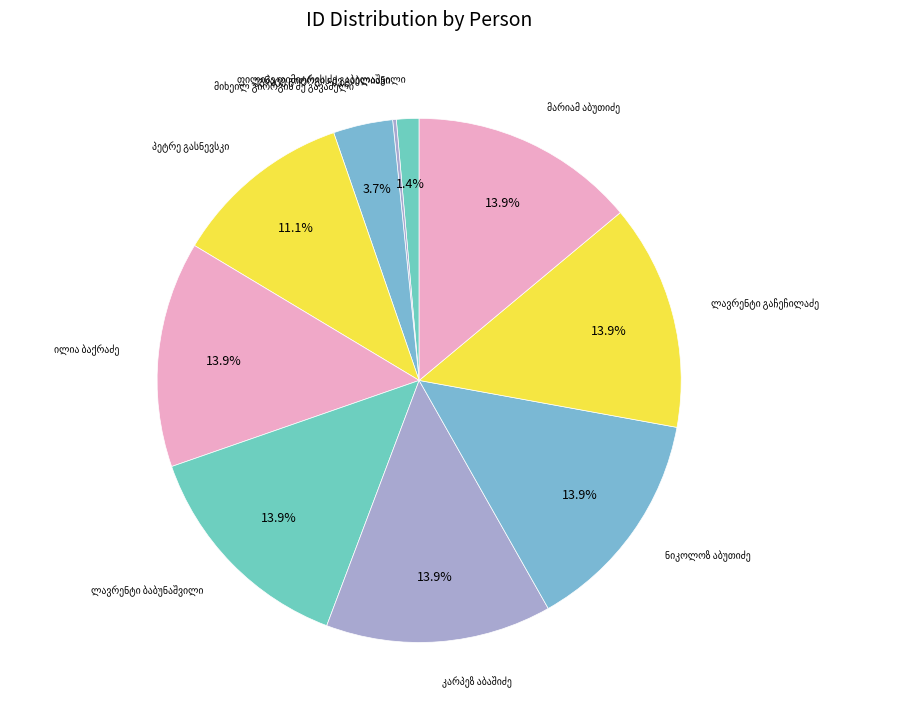

Does მარიამ აბუთიძე account for over 50% of the chart?

No